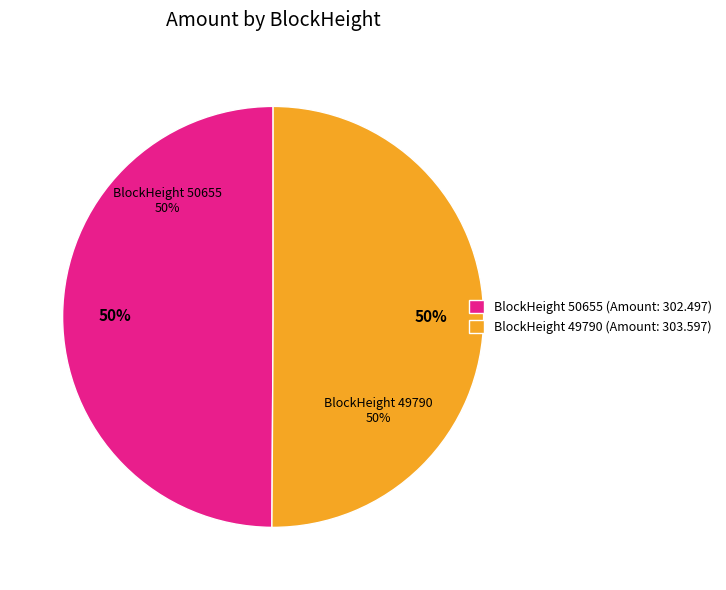

Is 49790 the majority of the pie?

Yes